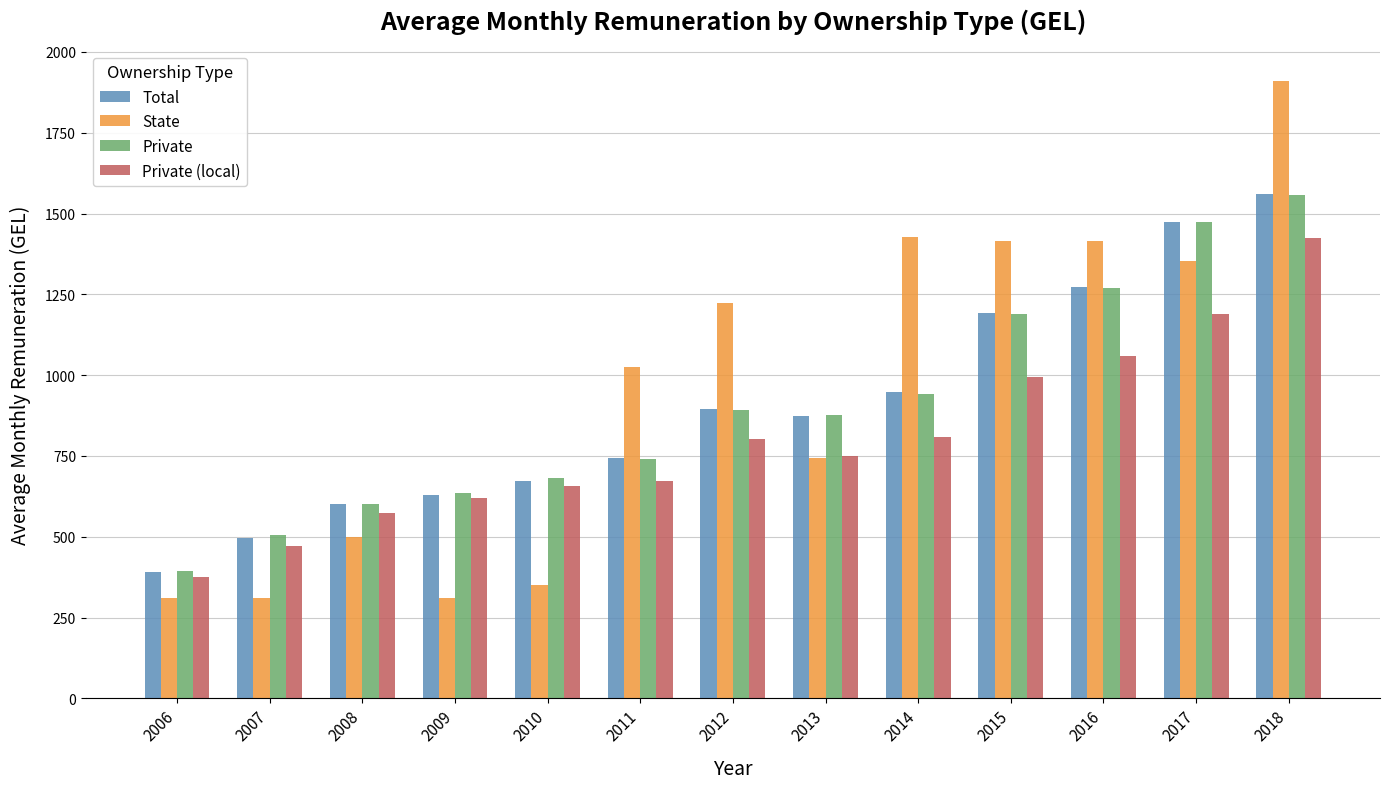

What is the spread (max minus min) of values at 2013?

131.4